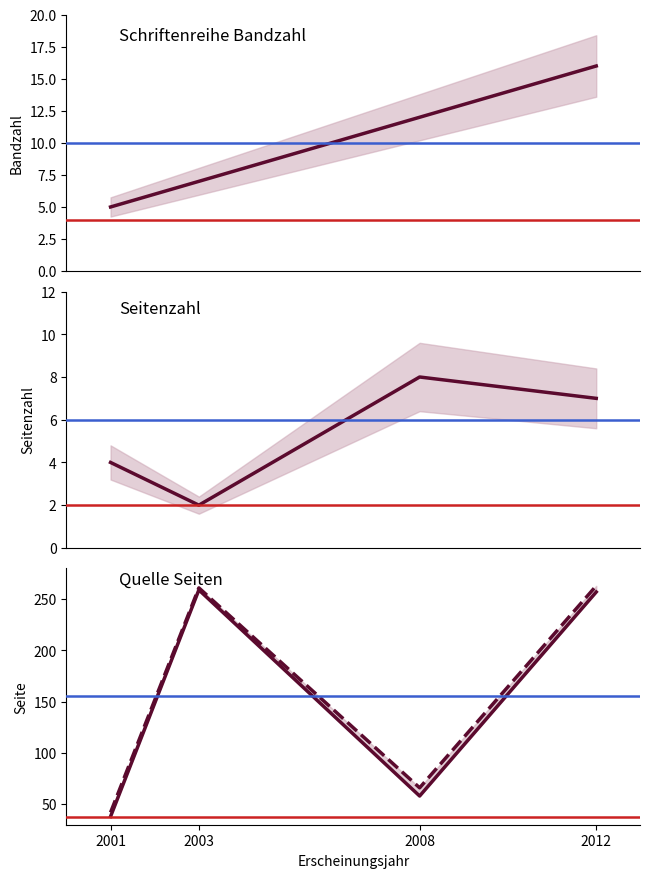

Which category has the highest value across all series?

2012